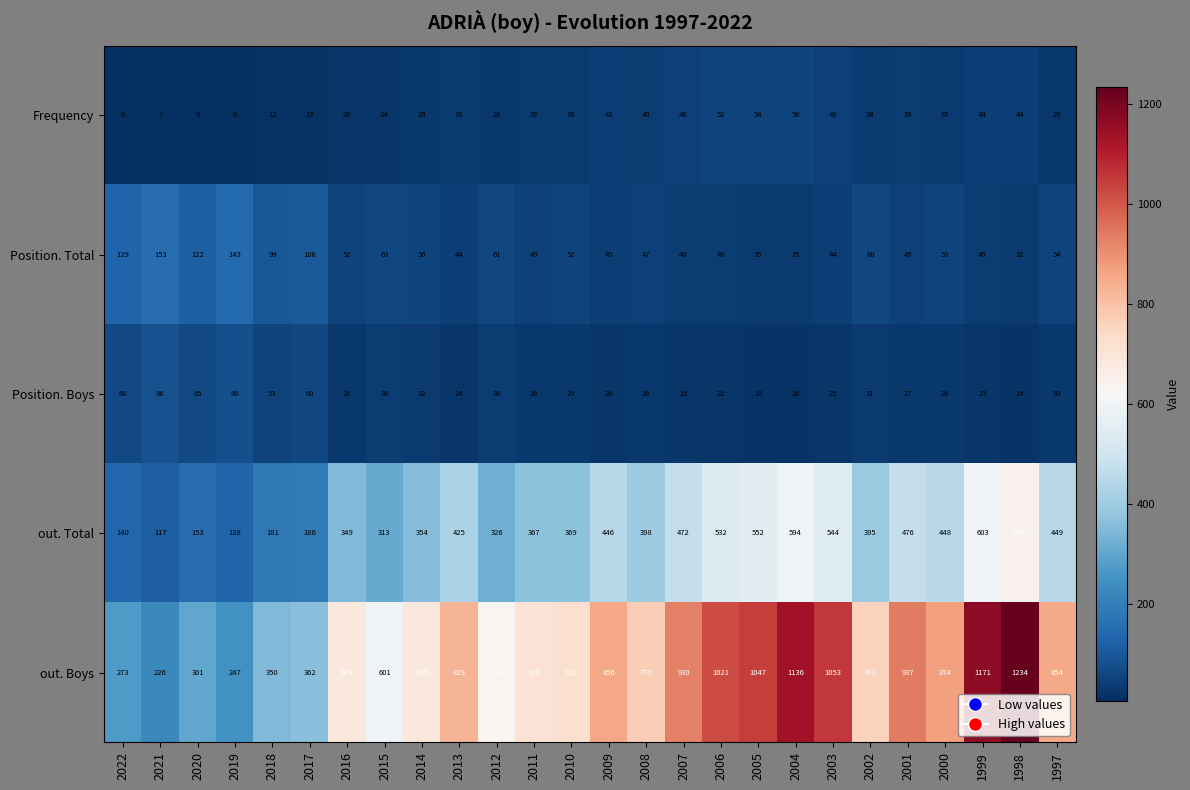

How many distinct data groups are displayed?

5